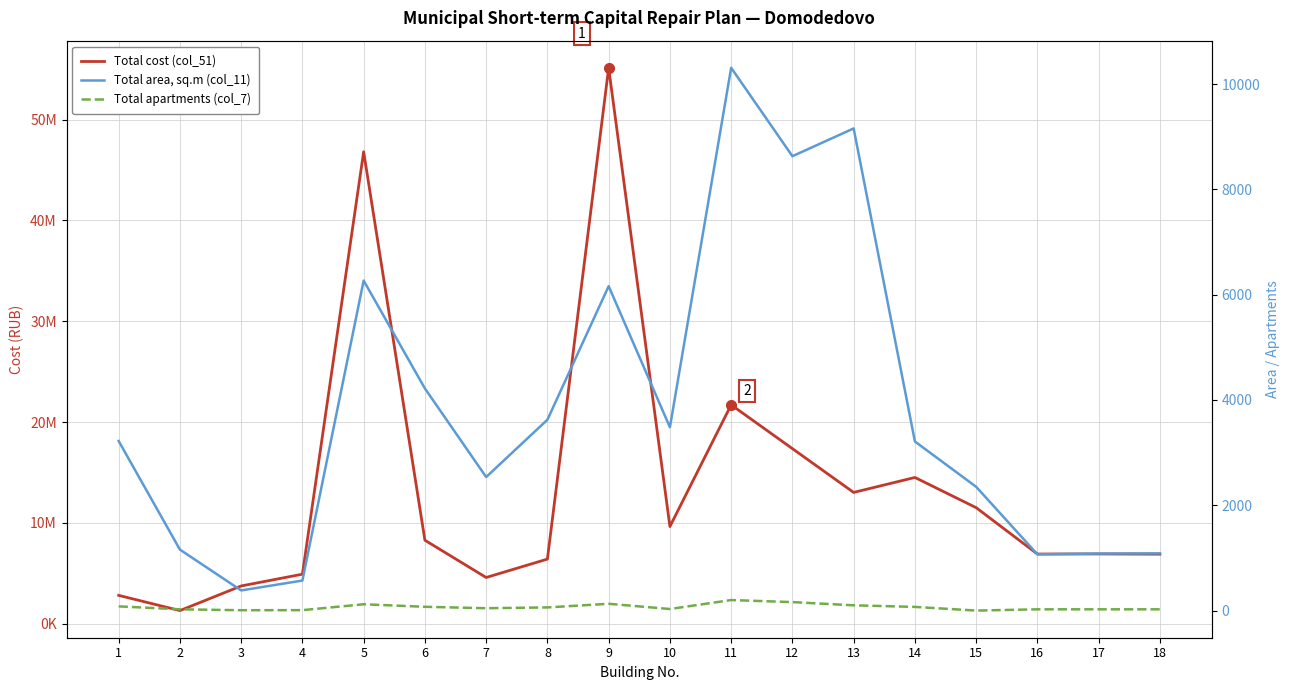

Where is the first local minimum for Total cost (col_51)?

2